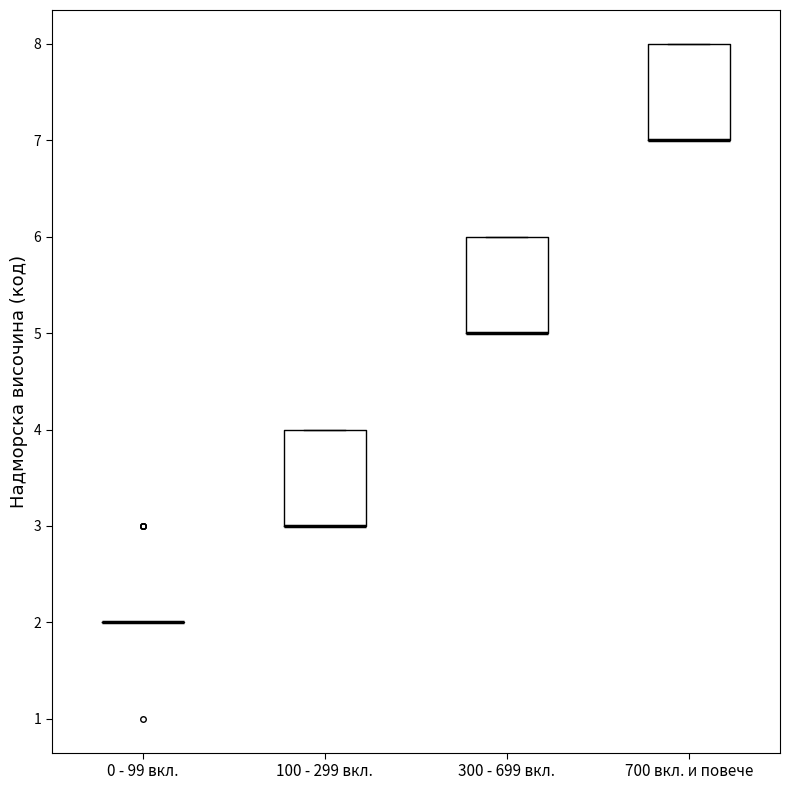

Reading left to right, read every box against the y-axis: the position of its median line, the range the box covers, and the ends of its whiskers. The values are not printed on the chart, so give them approximately, as read against the axis.

0 - 99 вкл.: box collapsed to a line at 2, whiskers 2 to 2
100 - 299 вкл.: median 3 (drawn on the box's lower edge), box 3 to 4, whiskers 3 to 4
300 - 699 вкл.: median 5 (drawn on the box's lower edge), box 5 to 6, whiskers 5 to 6
700 вкл. и повече: median 7 (drawn on the box's lower edge), box 7 to 8, whiskers 7 to 8